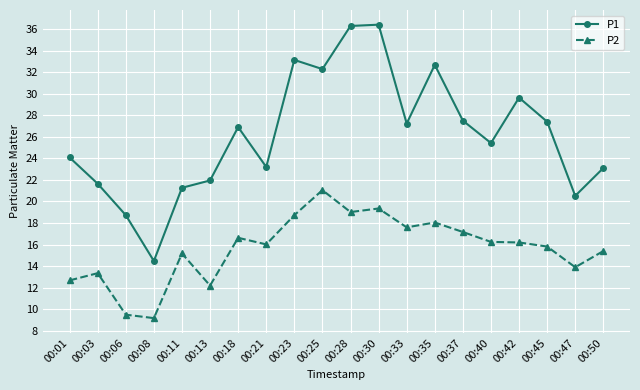

Rank the series by their average value, from lowest to highest.

P2, P1